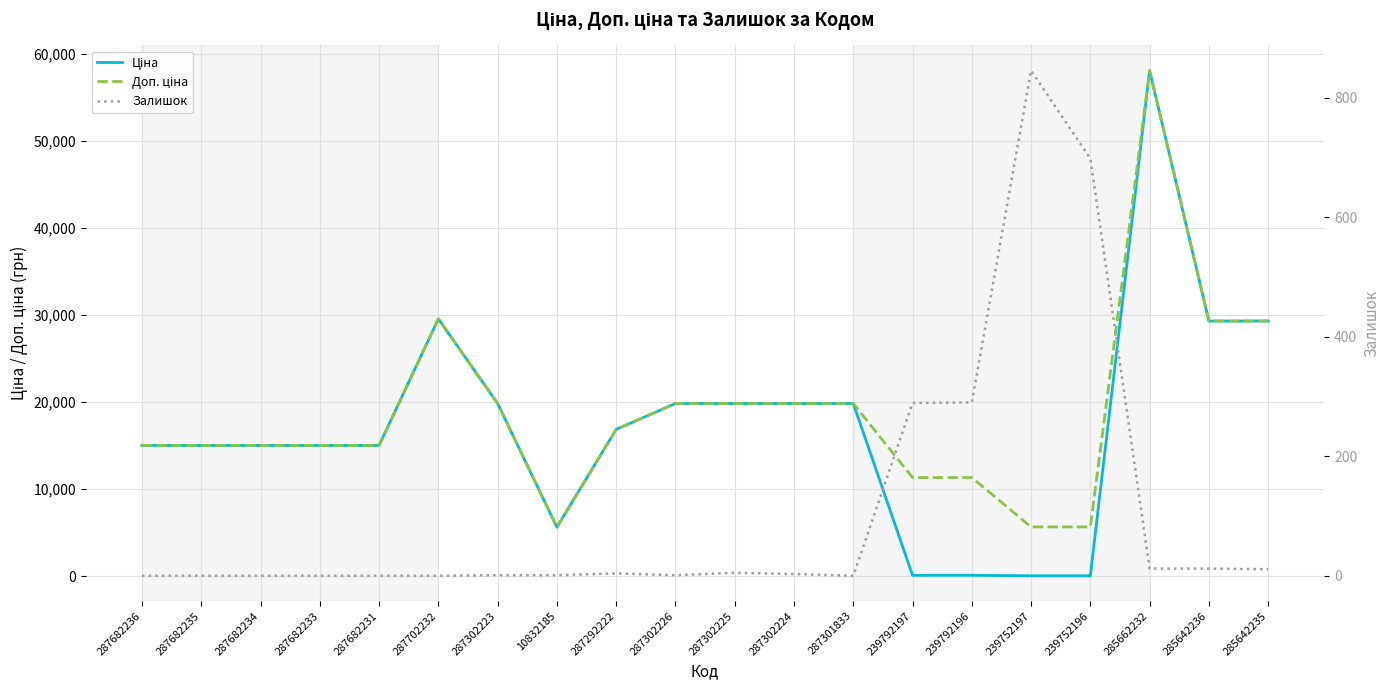

How many lines are shown in the chart?

3